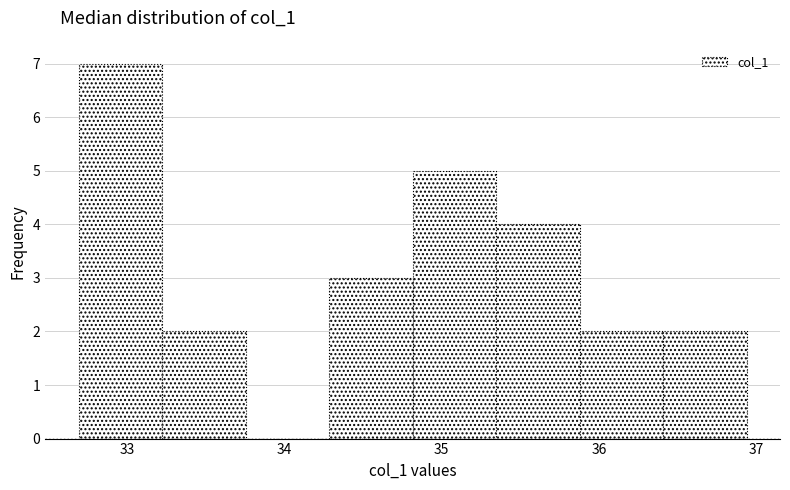

Reading left to right, transcribe this chart: for each bar, give the range it covers on the x-axis and its height. Neither the bar edges nor the heights are printed on the chart, so give them approximately, as read against the axes.

32.7 to 33.2: 7
33.2 to 33.8: 2
33.8 to 34.3: 0
34.3 to 34.8: 3
34.8 to 35.3: 5
35.3 to 35.9: 4
35.9 to 36.4: 2
36.4 to 36.9: 2